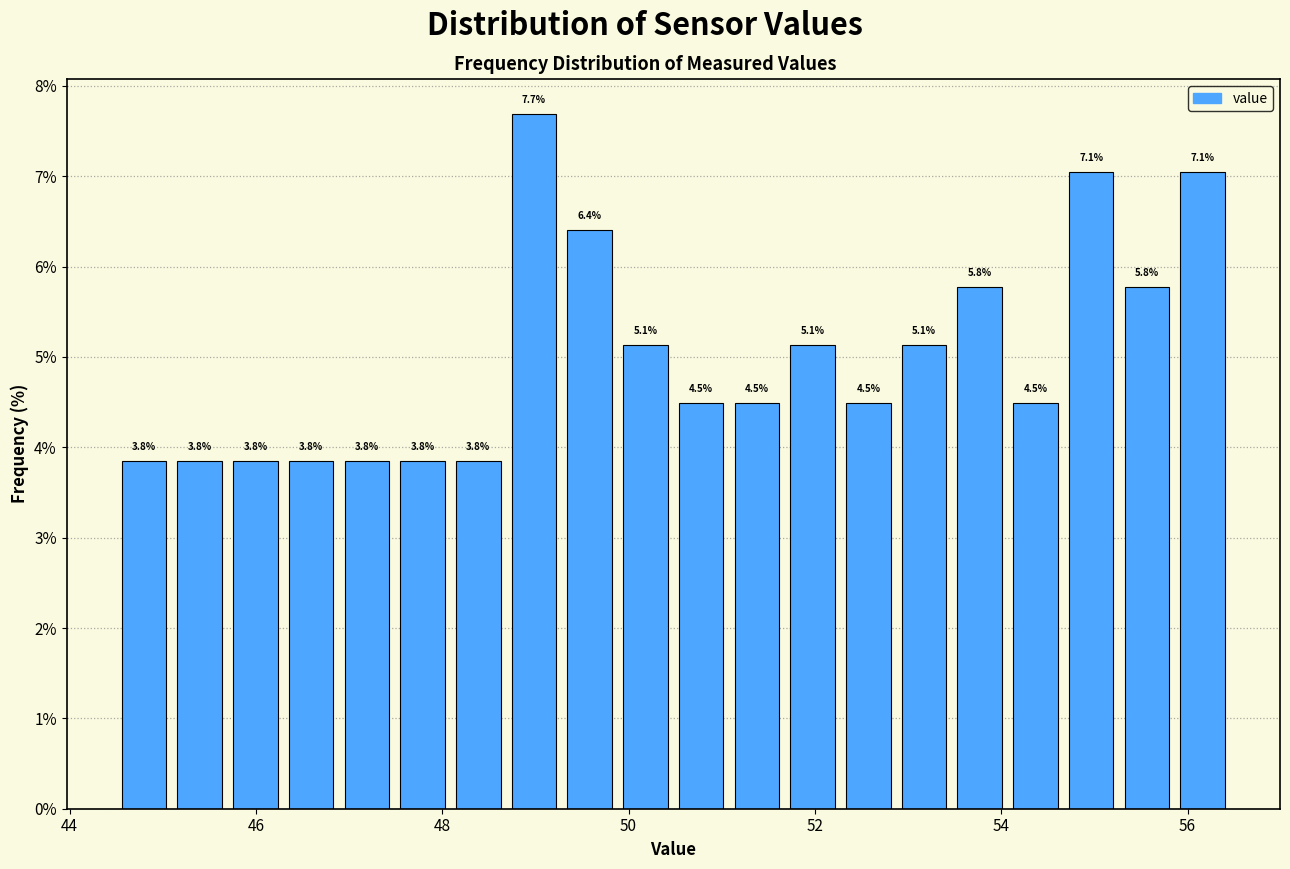

Around what value on the x-axis is the tallest bar? Give the approximate position of its centre, as read against the axis.

49.0